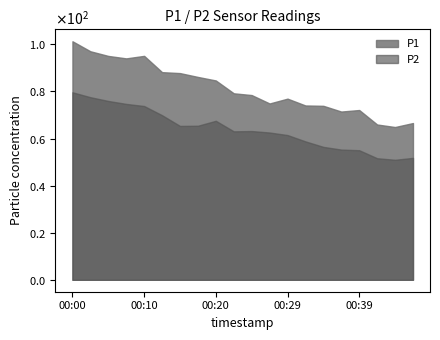

List the series in order of their overall mean, lowest first.

P2, P1